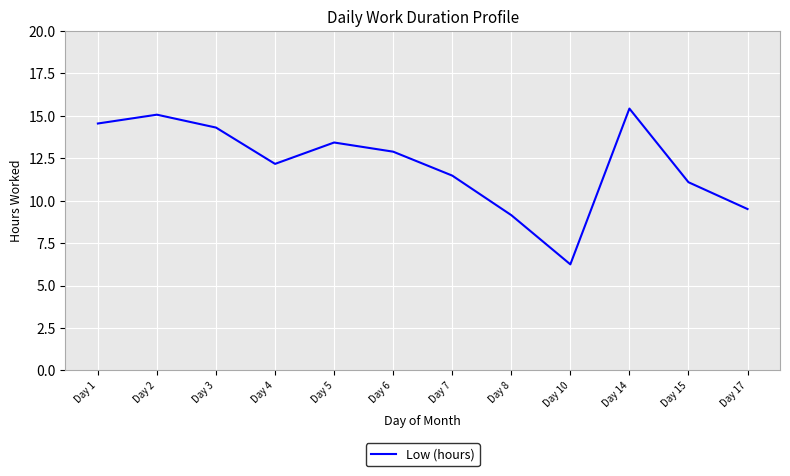

List the labels in order of value, largest first.

Day 14, Day 2, Day 1, Day 3, Day 5, Day 6, Day 4, Day 7, Day 15, Day 17, Day 8, Day 10